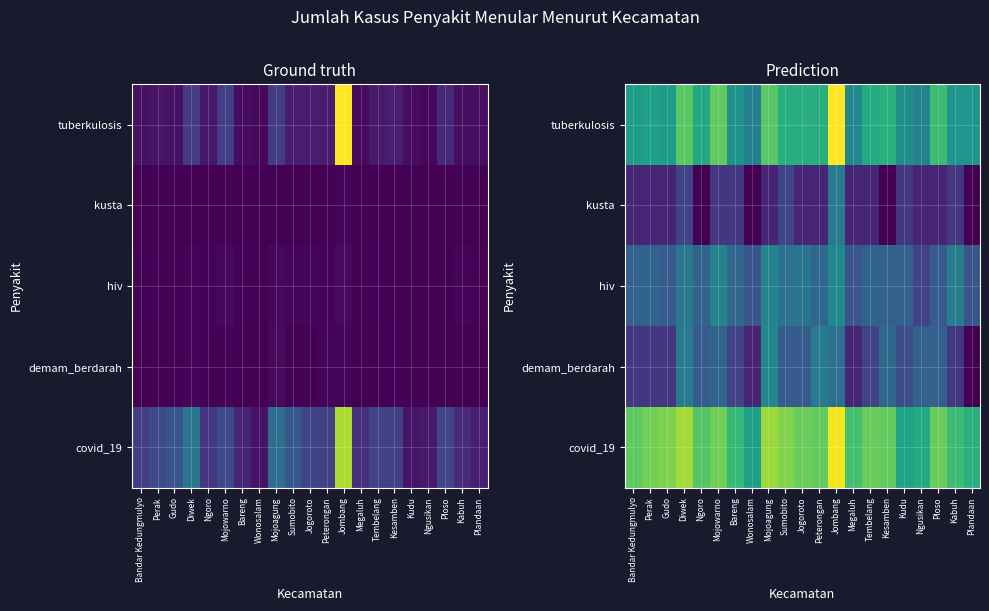

Rank the series by their maximum value, from highest to lowest.

tuberkulosis, covid_19, hiv, demam_berdarah, kusta